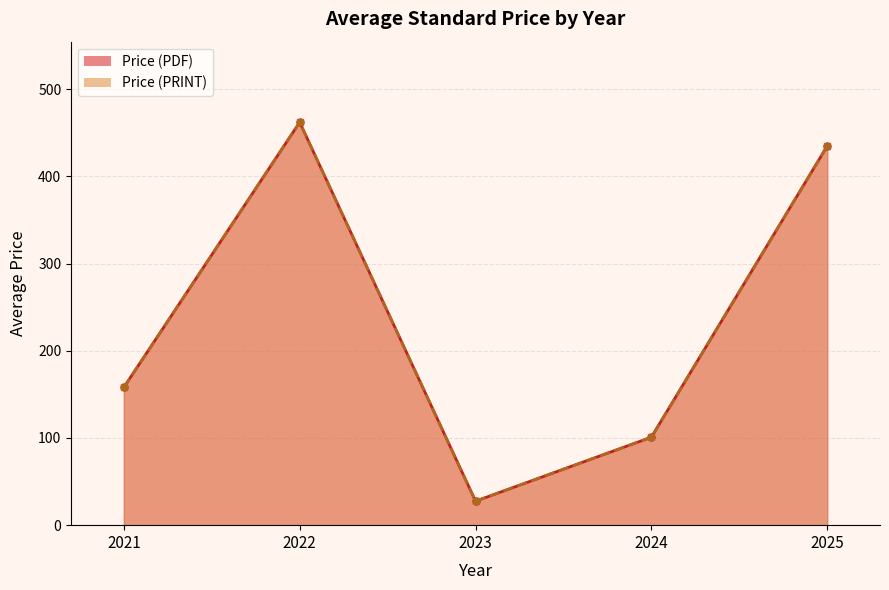

True or false: Price (PRINT) has a value of 71.1 at 2024.

False